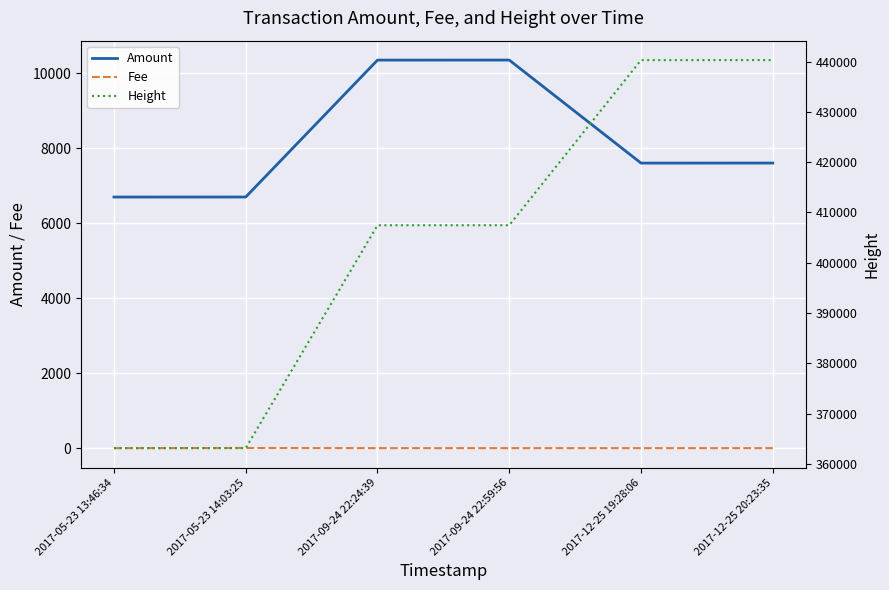

Reading right to left, what are all the values shown in this chart?

Amount: 7600	7599	10345	10344	6695	6694
Fee: 1	1	1	1	5	1
Height: 440302	440293	407444	407437	363117	363109